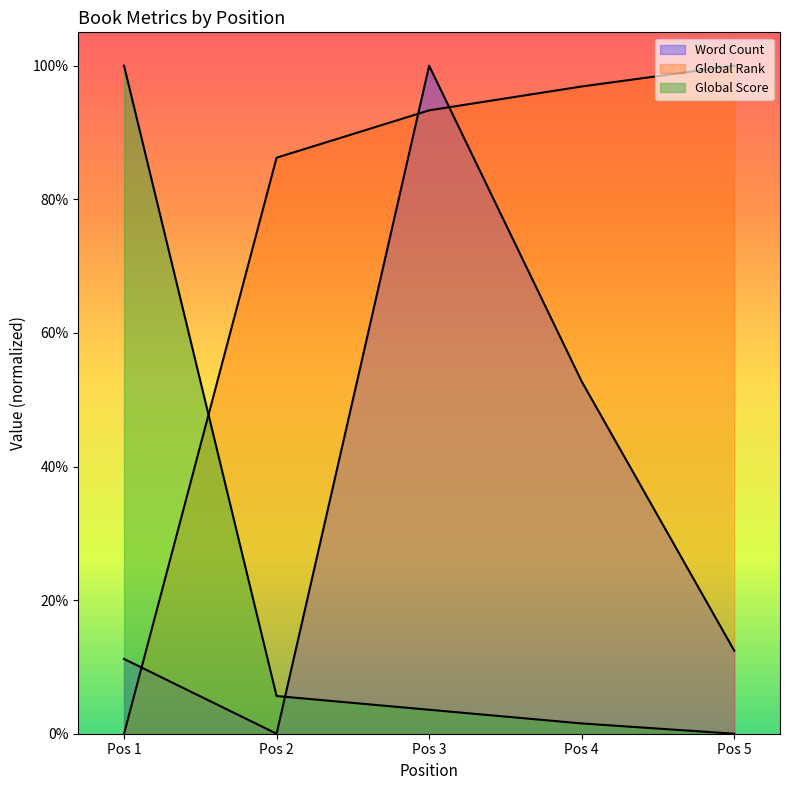

What are all the series names shown in the legend?

Word Count, Global Rank, Global Score